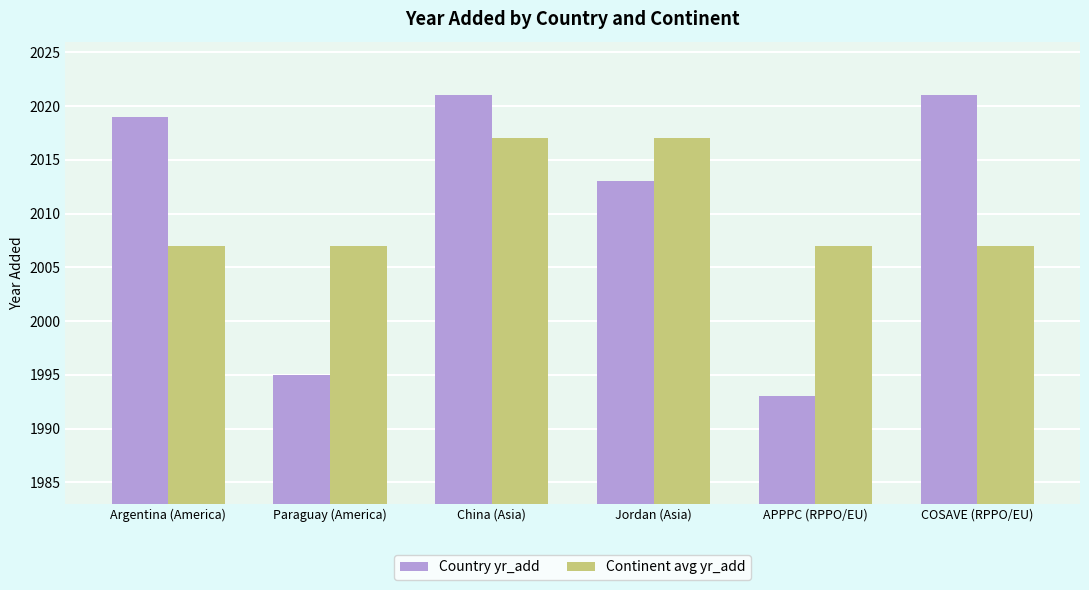

Is it true that Continent avg yr_add equals 2007 at COSAVE (RPPO/EU)?

True